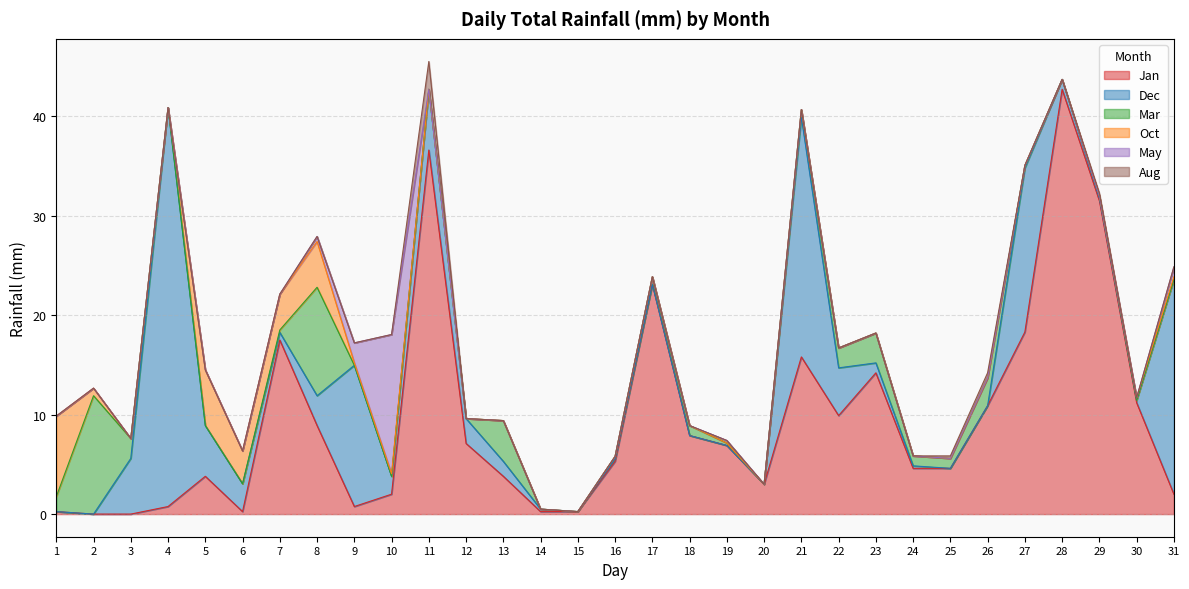

Reading right to left, transcribe all the data shown in this chart.

Jan: 2.0	11.2	31.5	42.7	18.3	10.9	4.6	4.6	14.2	9.9	15.8	3.0	6.9	7.9	23.1	5.3	0.2	0.2	3.8	7.1	36.6	2.0	0.8	8.9	17.5	0.2	3.8	0.8	0.0	0.0	0.2
Dec: 21.6	0.2	0.2	1.0	16.5	0.0	0.0	0.2	1.0	4.8	24.1	0.0	0.0	0.0	0.0	0.2	0.0	0.2	1.5	2.5	6.1	1.8	14.2	3.0	0.8	2.8	5.1	40.1	5.6	0.0	0.0
Mar: 0.0	0.0	0.2	0.0	0.2	2.8	1.0	1.0	3.0	2.0	0.8	0.0	0.2	1.0	0.8	0.2	0.0	0.0	4.1	0.0	0.0	0.0	0.0	10.9	0.2	0.0	0.0	0.0	2.0	11.9	1.5
Oct: 0.2	0.2	0.0	0.0	0.0	0.0	0.0	0.0	0.0	0.0	0.0	0.0	0.0	0.0	0.0	0.0	0.0	0.0	0.0	0.0	0.0	0.2	0.2	4.6	3.6	3.3	5.6	0.0	0.0	0.8	8.1
May: 1.0	0.0	0.0	0.0	0.0	0.0	0.0	0.0	0.0	0.0	0.0	0.0	0.2	0.0	0.0	0.0	0.0	0.0	0.0	0.0	0.0	14.0	2.0	0.5	0.0	0.0	0.0	0.0	0.0	0.0	0.0
Aug: 0.0	0.0	0.2	0.0	0.0	0.5	0.2	0.0	0.0	0.0	0.0	0.0	0.0	0.0	0.0	0.0	0.0	0.0	0.0	0.0	2.8	0.0	0.0	0.0	0.0	0.0	0.0	0.0	0.0	0.0	0.0